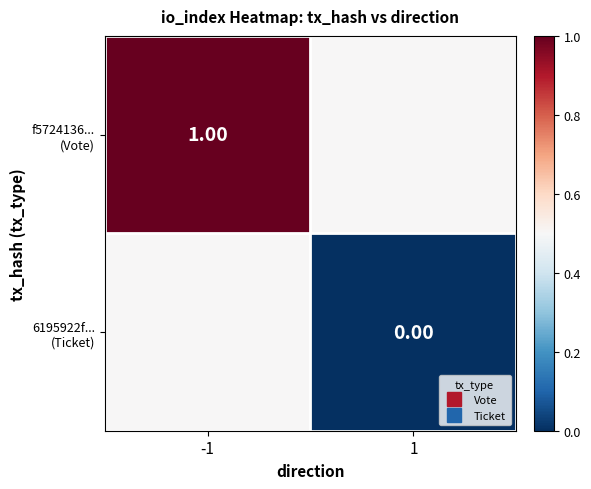

What is the spread (max minus min) of values at 1?

0.5